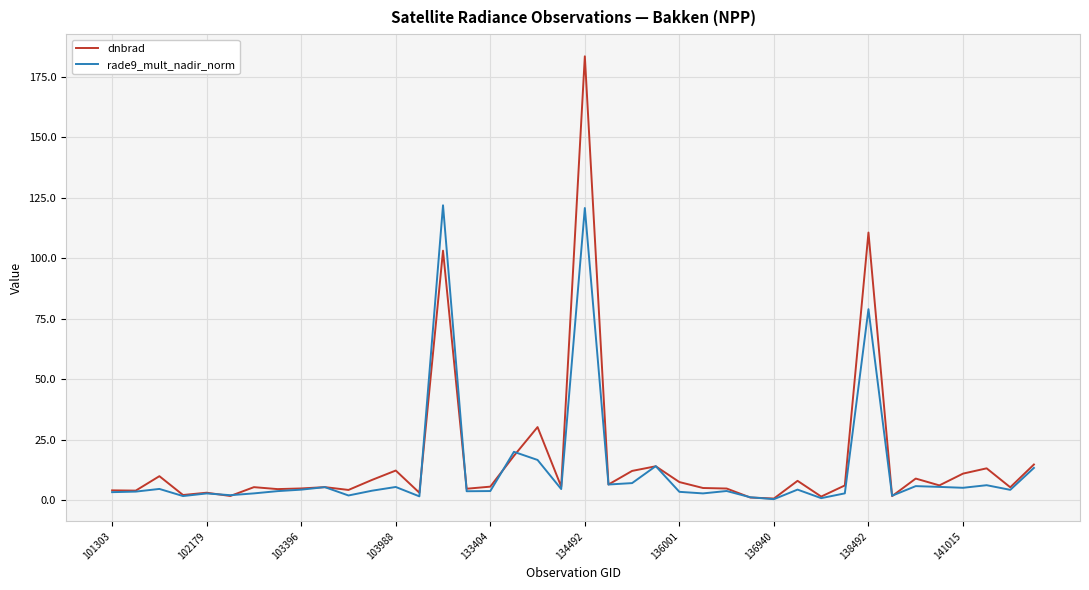

List the series in order of their peak value, highest first.

dnbrad, rade9_mult_nadir_norm